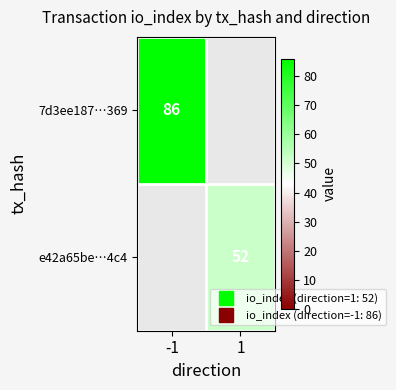

The value of 7d3ee187…369 at -1 is 18.1. True or false?

False